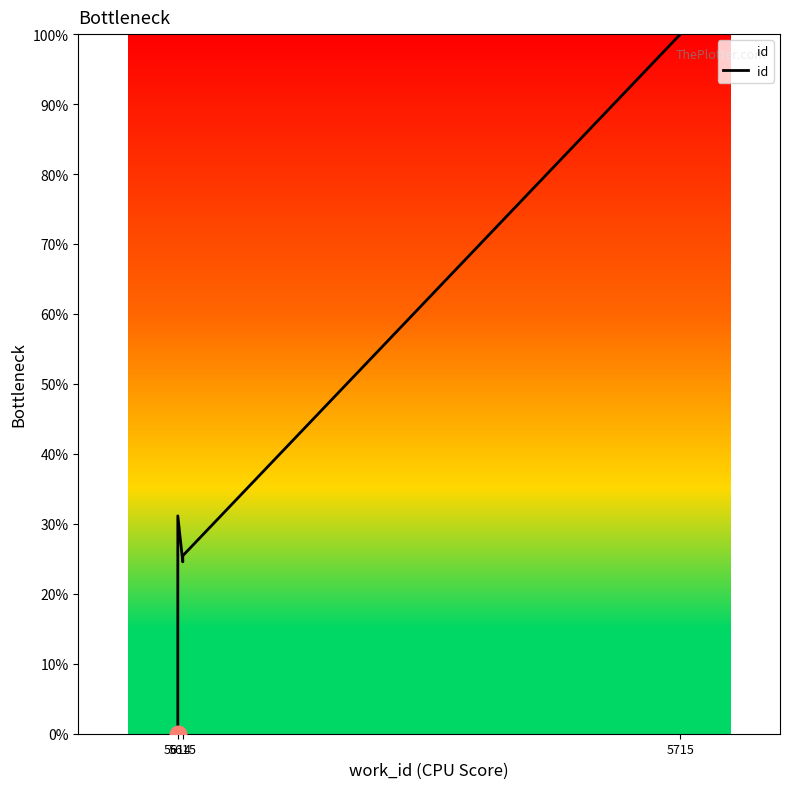

What is the sum of all values?

181.1